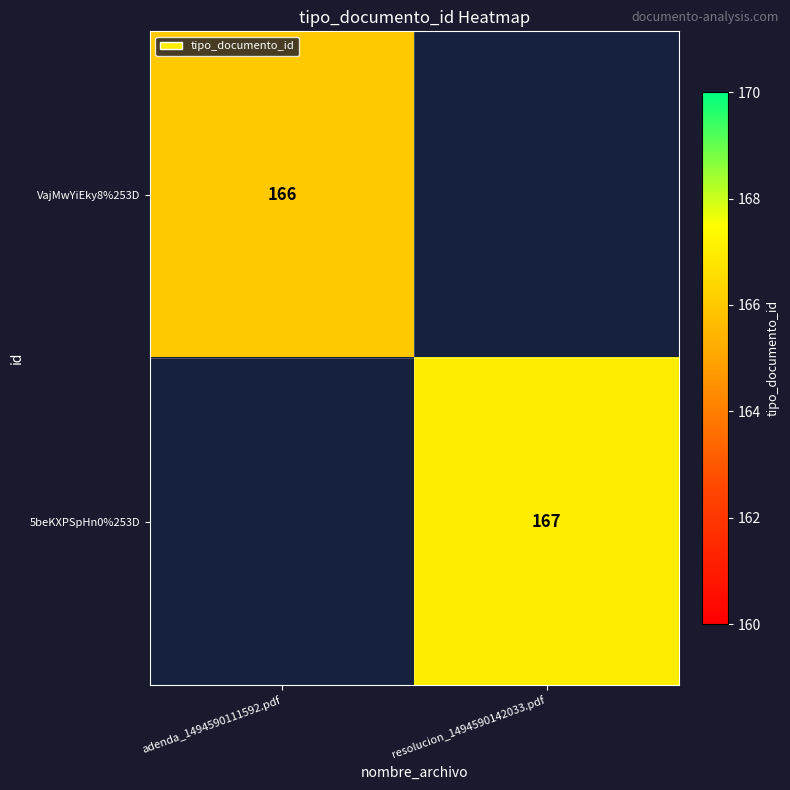

Is the value of 5beKXPSpHn0%253D at resolucion_1494590142033.pdf greater than the value of VajMwYiEky8%253D at adenda_1494590111592.pdf?

Yes